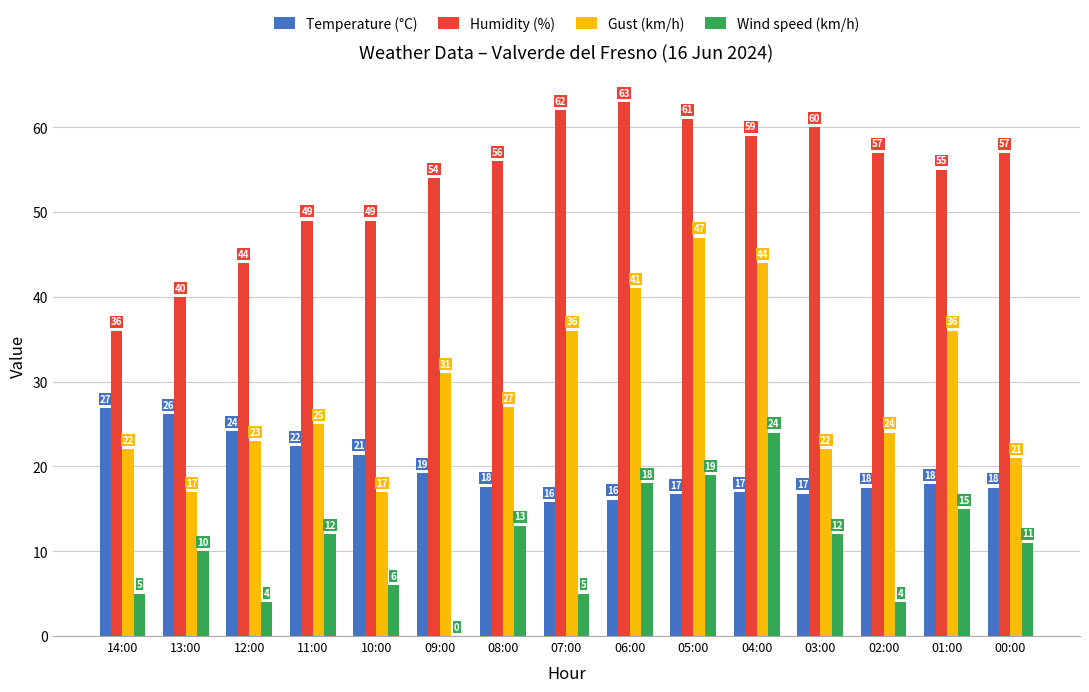

Between 08:00 and 02:00, which series saw the biggest shift?

Wind speed (km/h)